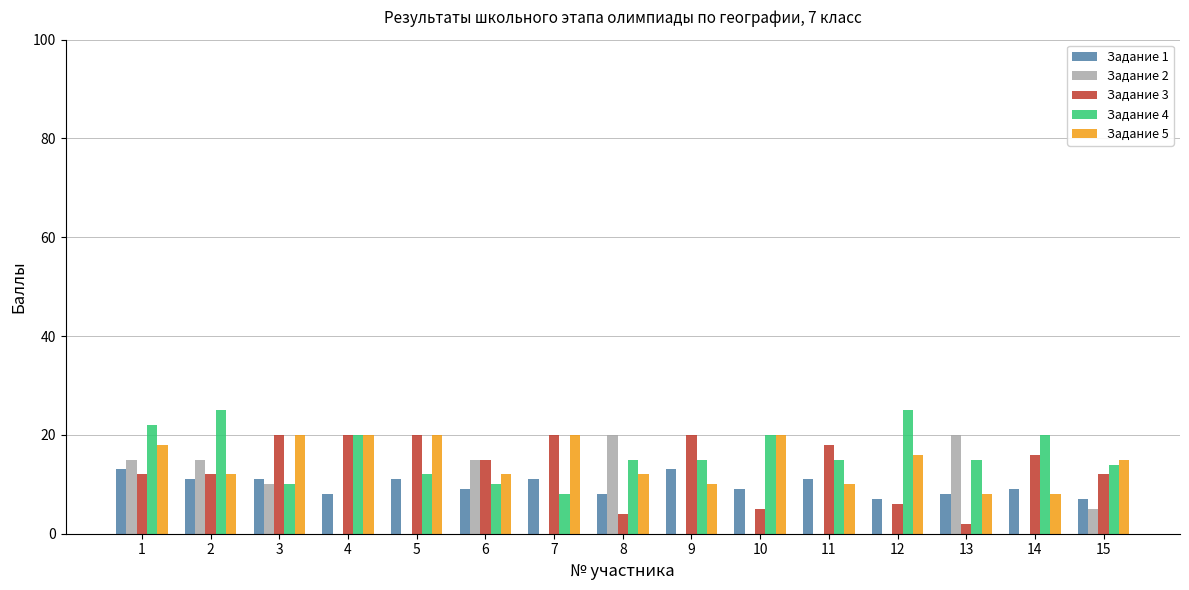

The value of Задание 2 at 14 is -13. True or false?

False